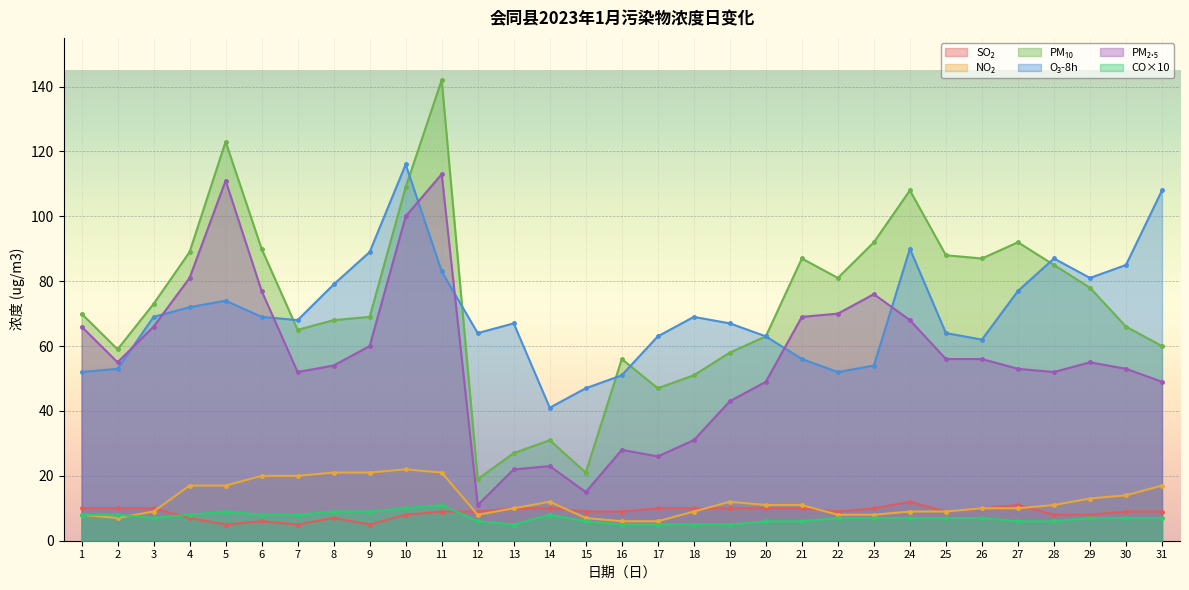

How many lines are shown in the chart?

6